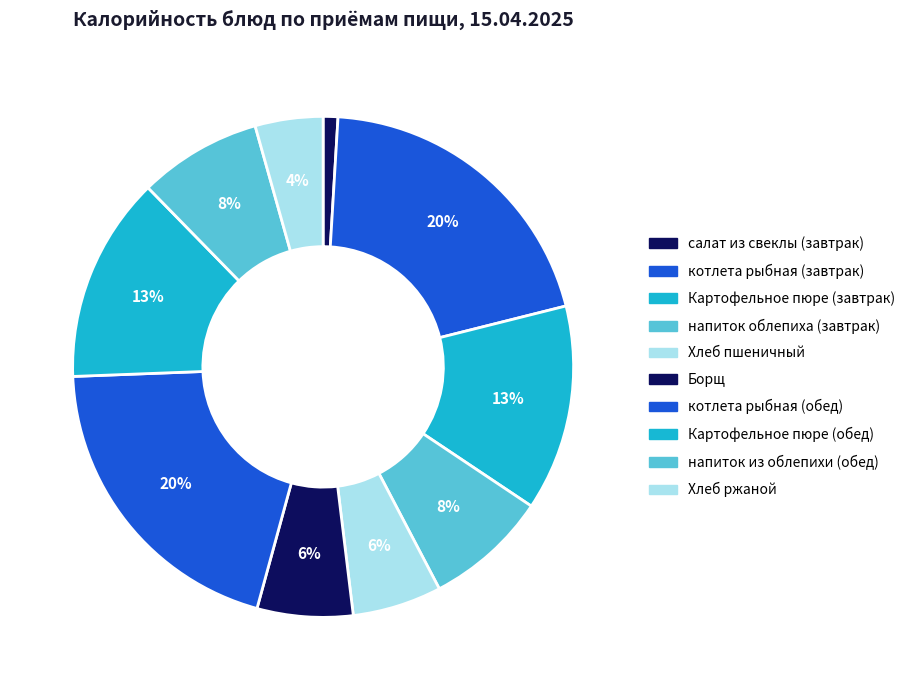

How many segments does this pie chart have?

10